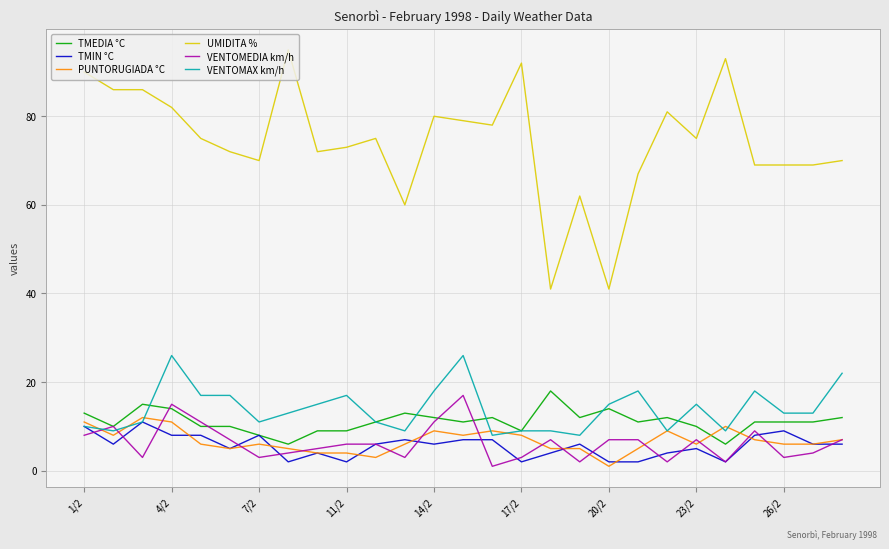

Rank the series by their maximum value, from highest to lowest.

UMIDITA %, VENTOMAX km/h, TMEDIA °C, VENTOMEDIA km/h, PUNTORUGIADA °C, TMIN °C